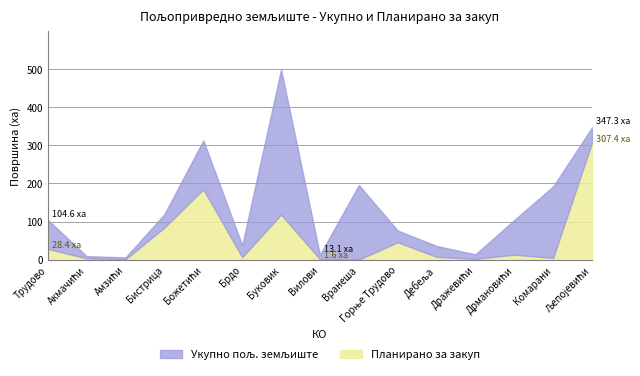

How many lines are shown in the chart?

2